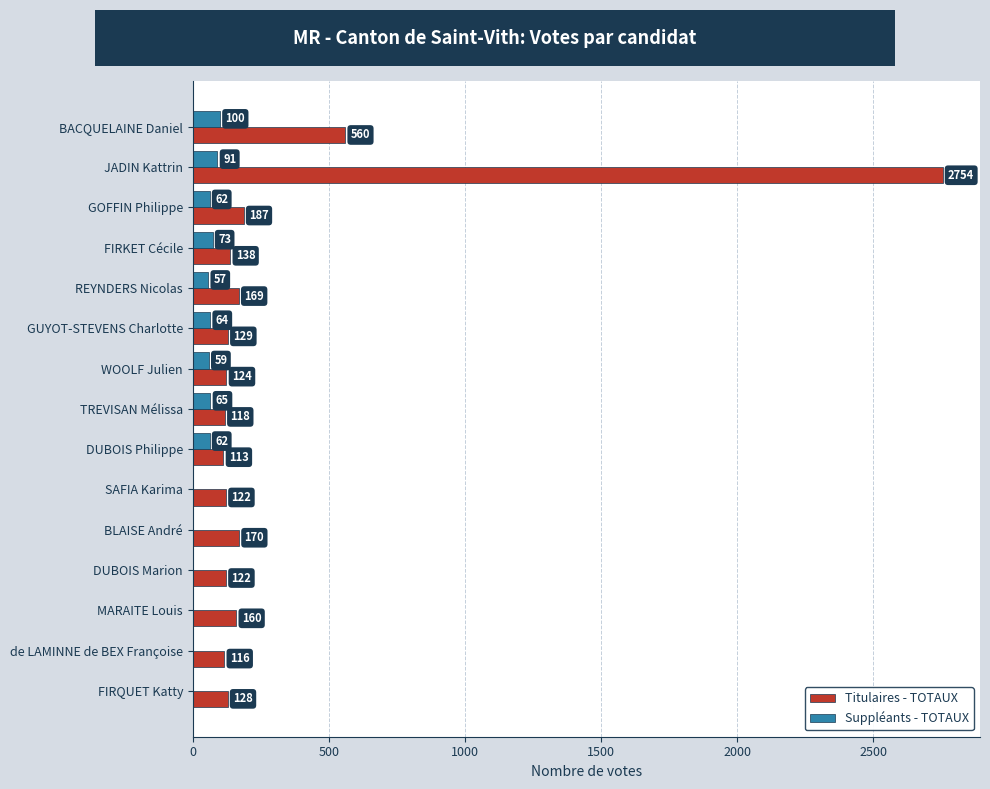

What is the sum of the Titulaires - TOTAUX values at MARAITE Louis and DUBOIS Philippe?

273